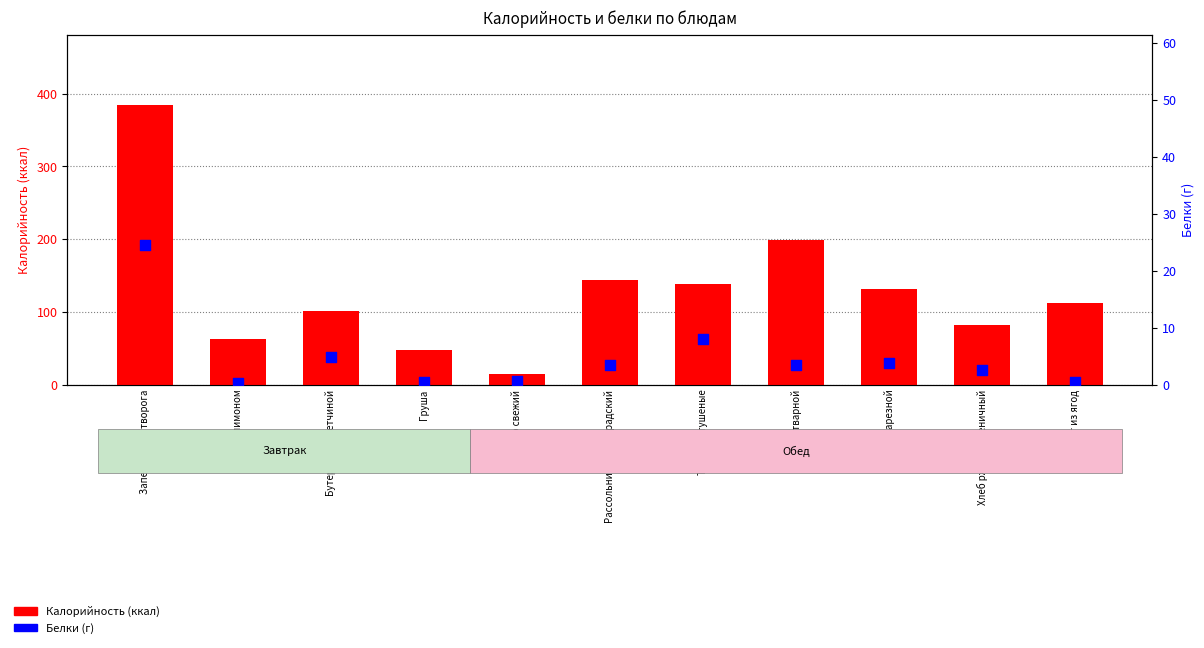

Which series reaches the maximum Y coordinate?

Калорийность